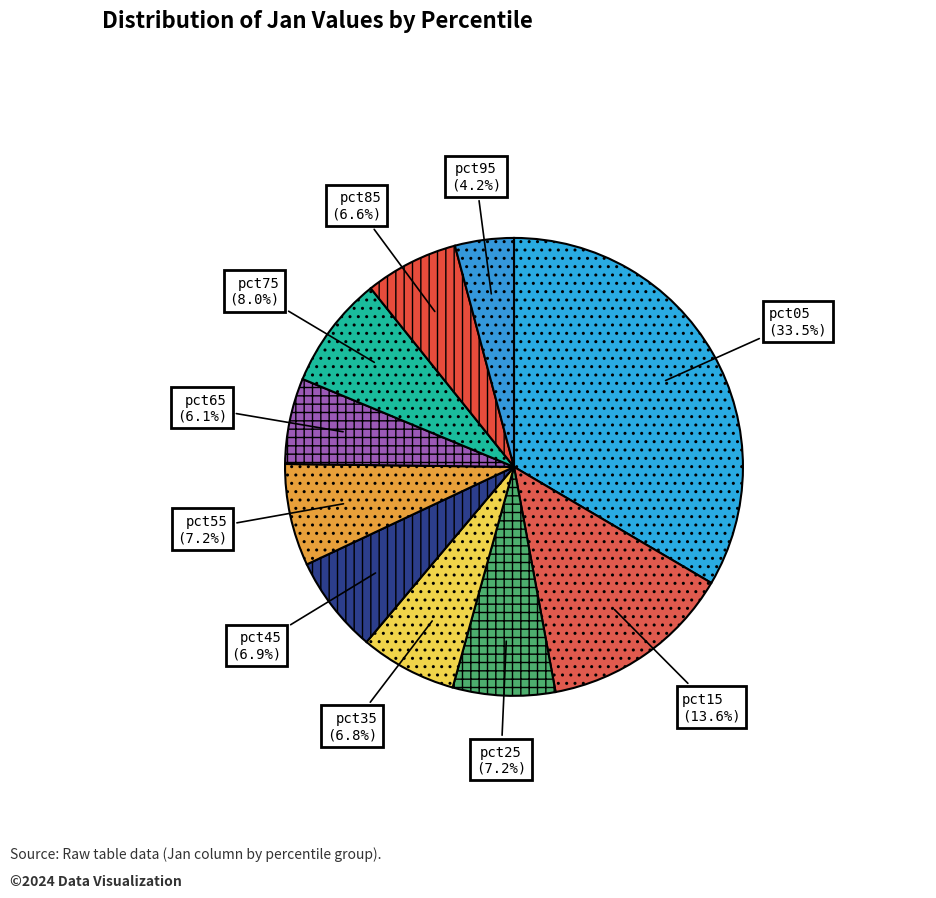

What percentage is NOT represented by pct25?

92.8%